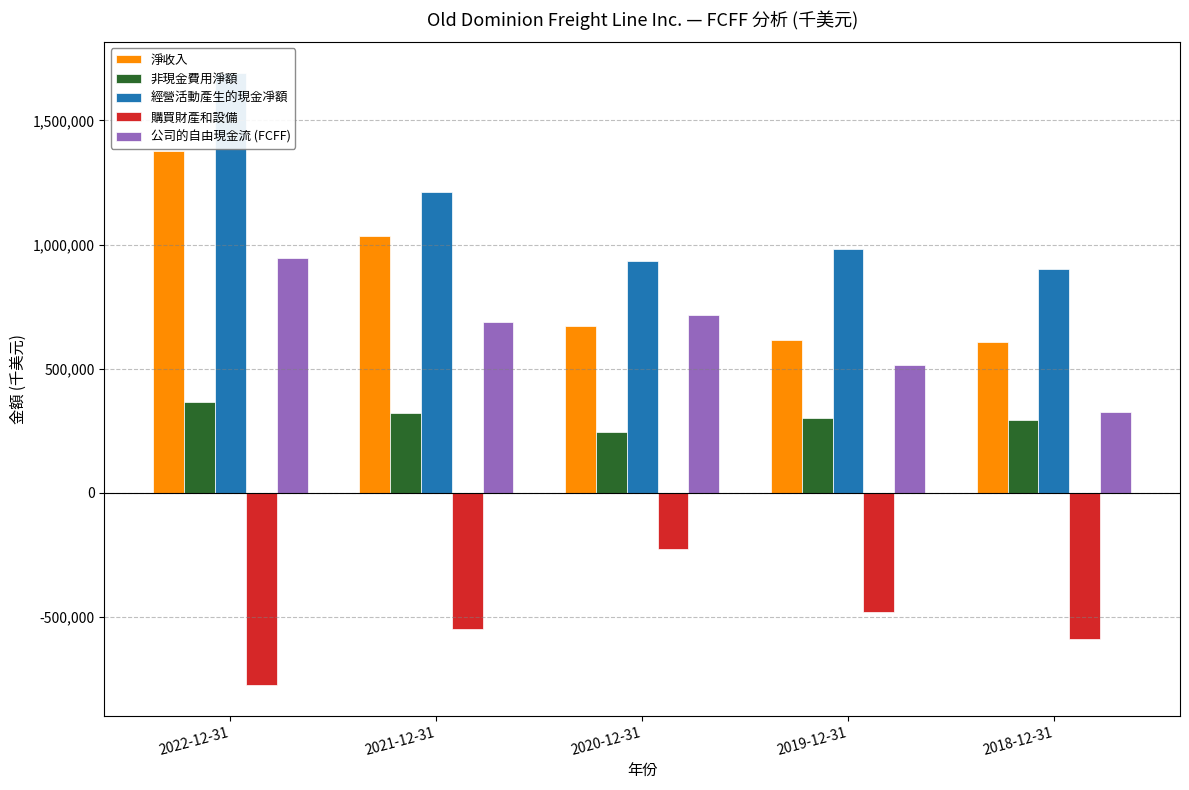

True or false: 淨收入 has a value of 434709 at 2020-12-31.

False